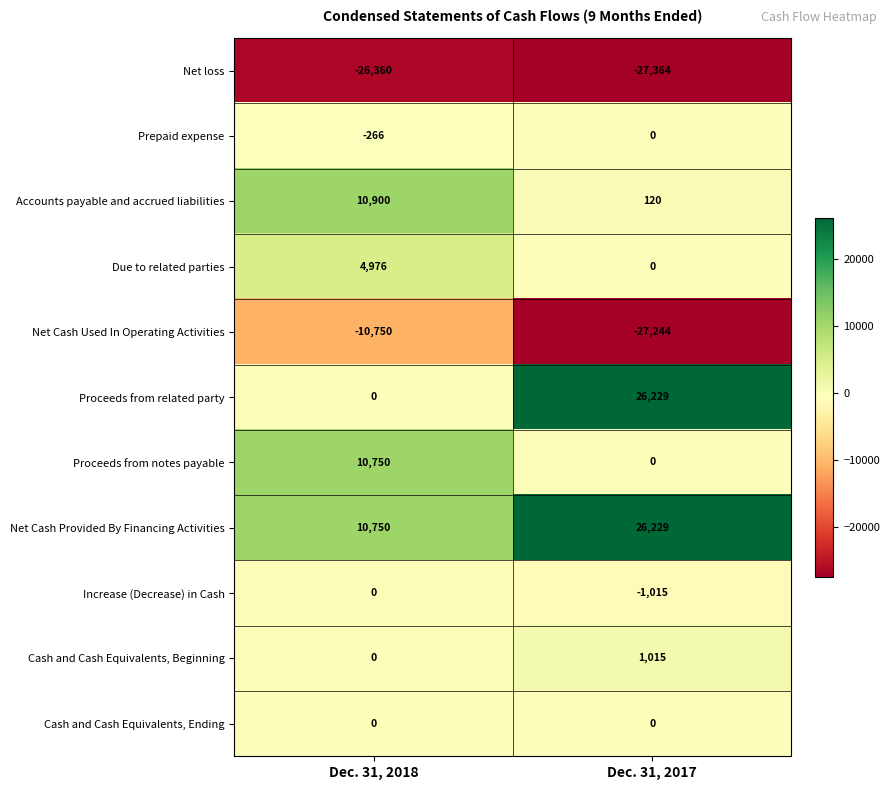

Is it true that Proceeds from related party equals 15373 at Dec. 31, 2017?

False